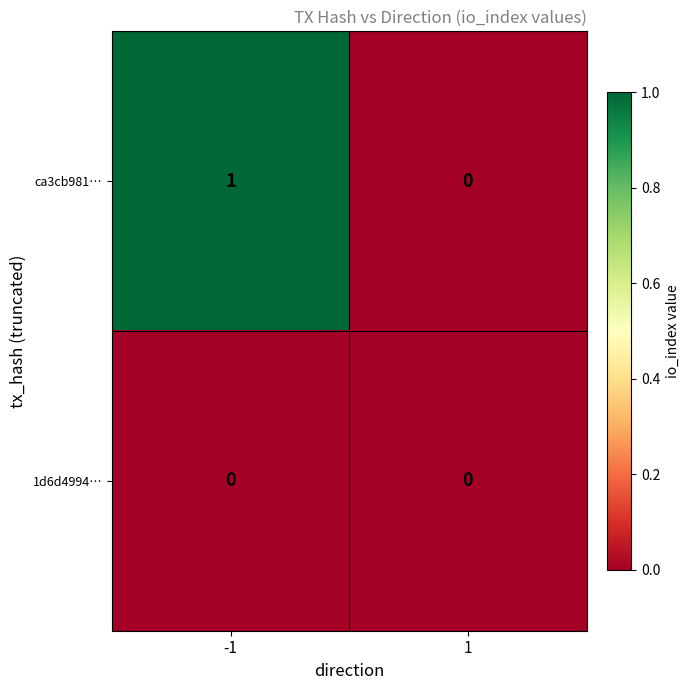

Reading left to right, list all the values displayed in this chart.

ca3cb981…: 1	0
1d6d4994…: 0	0